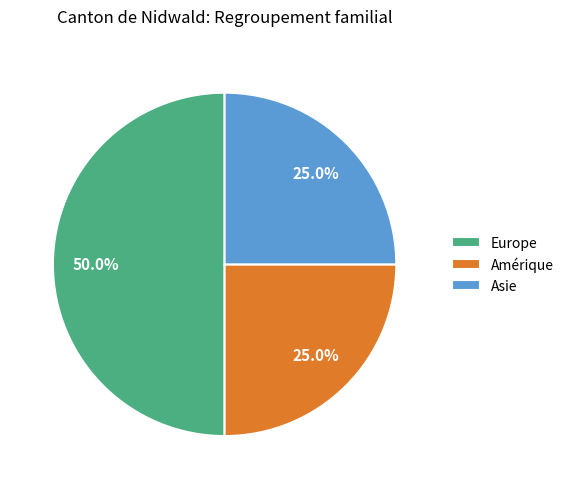

Is it true that Amérique is 35% of the pie?

False